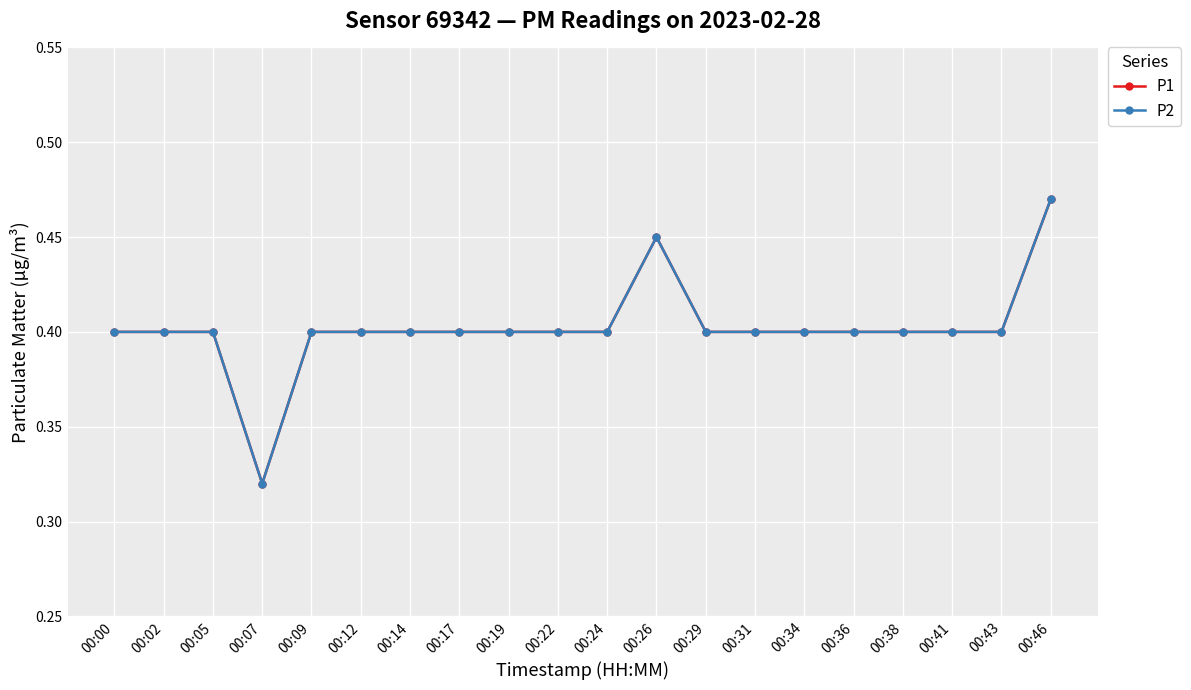

Rank the series by their maximum value, from lowest to highest.

P1, P2